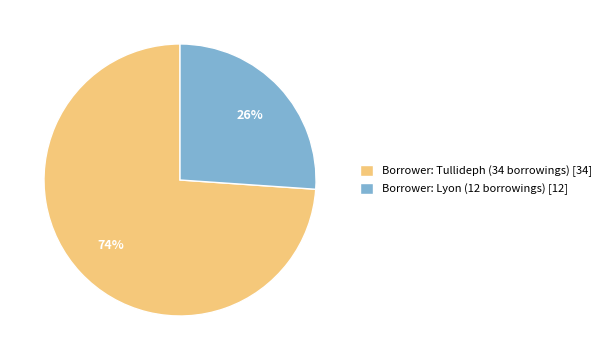

What percentage is the Borrower: Lyon (12 borrowings) [12] slice, to the nearest percent?

26%